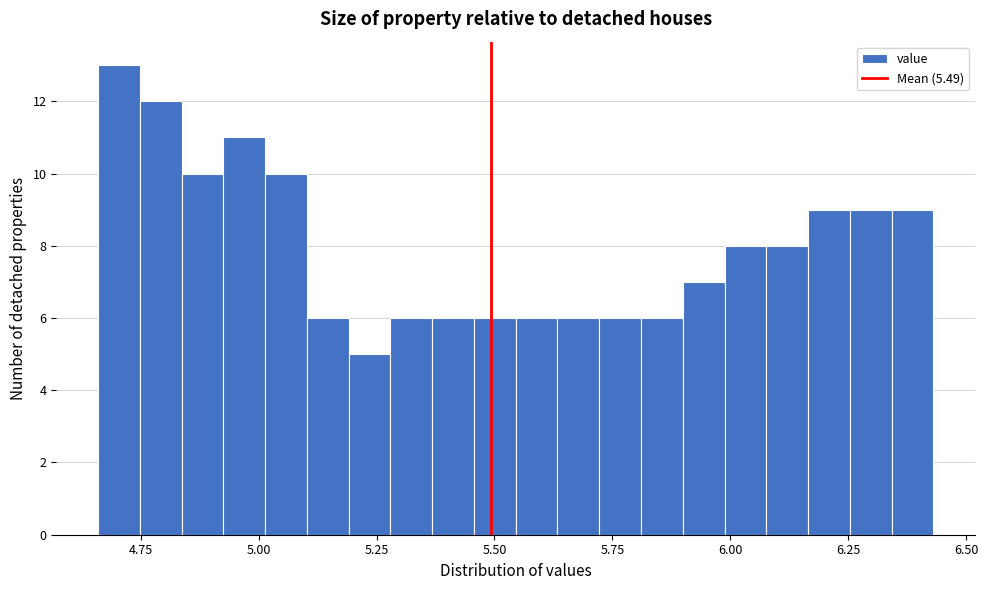

Around what value on the x-axis is the tallest bar? Give the approximate position of its centre, as read against the axis.

4.70